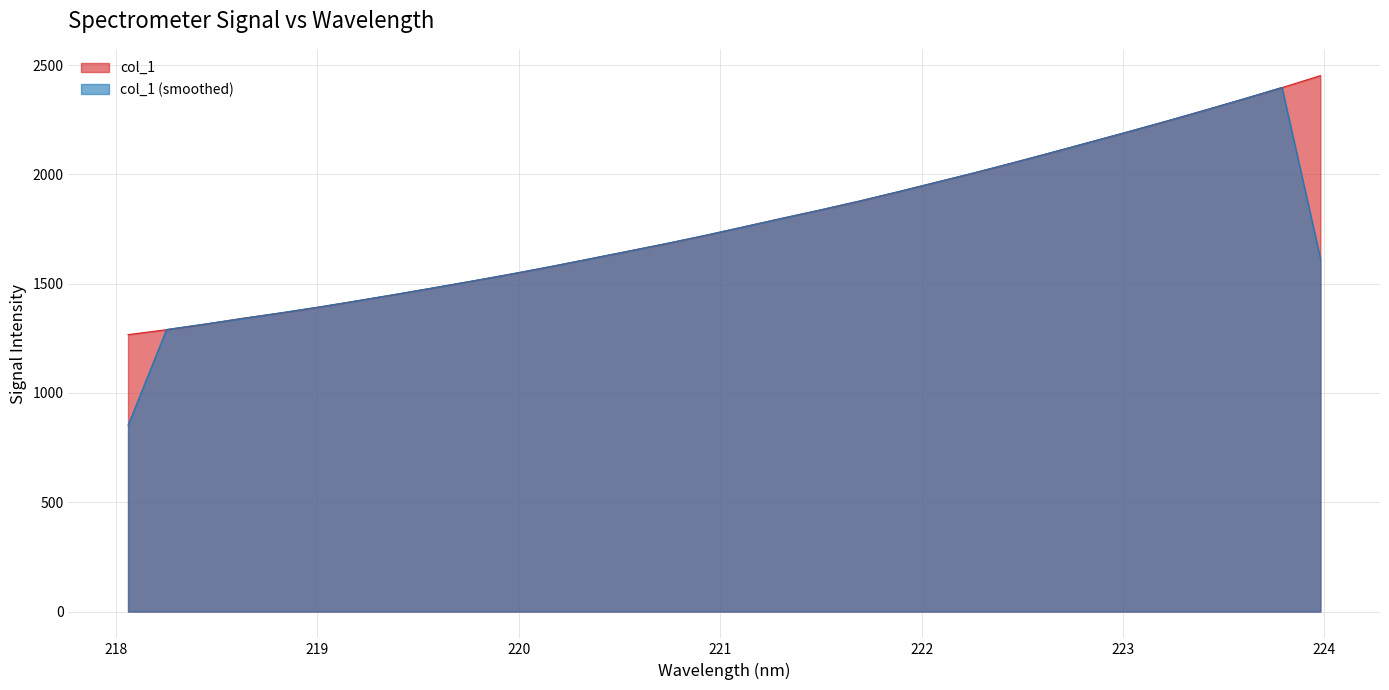

What is the maximum value shown in the chart?

2451.5